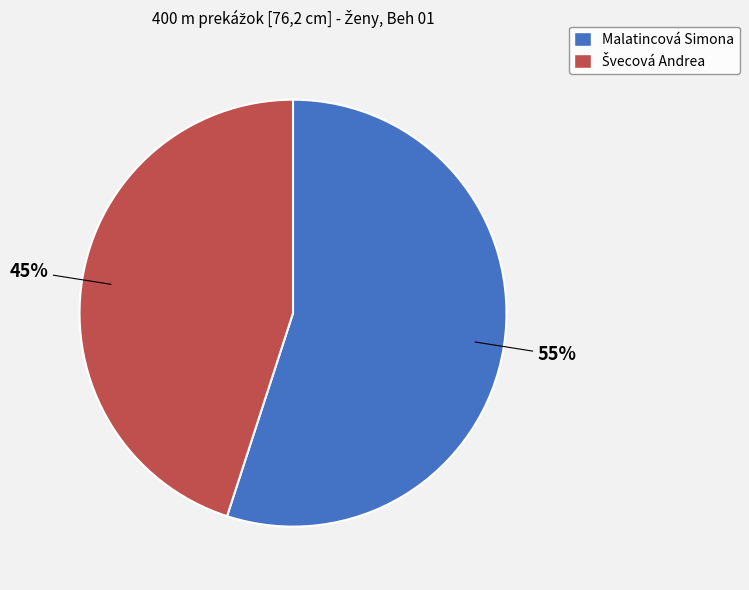

To the nearest percent, what portion does Malatincová Simona represent?

55%